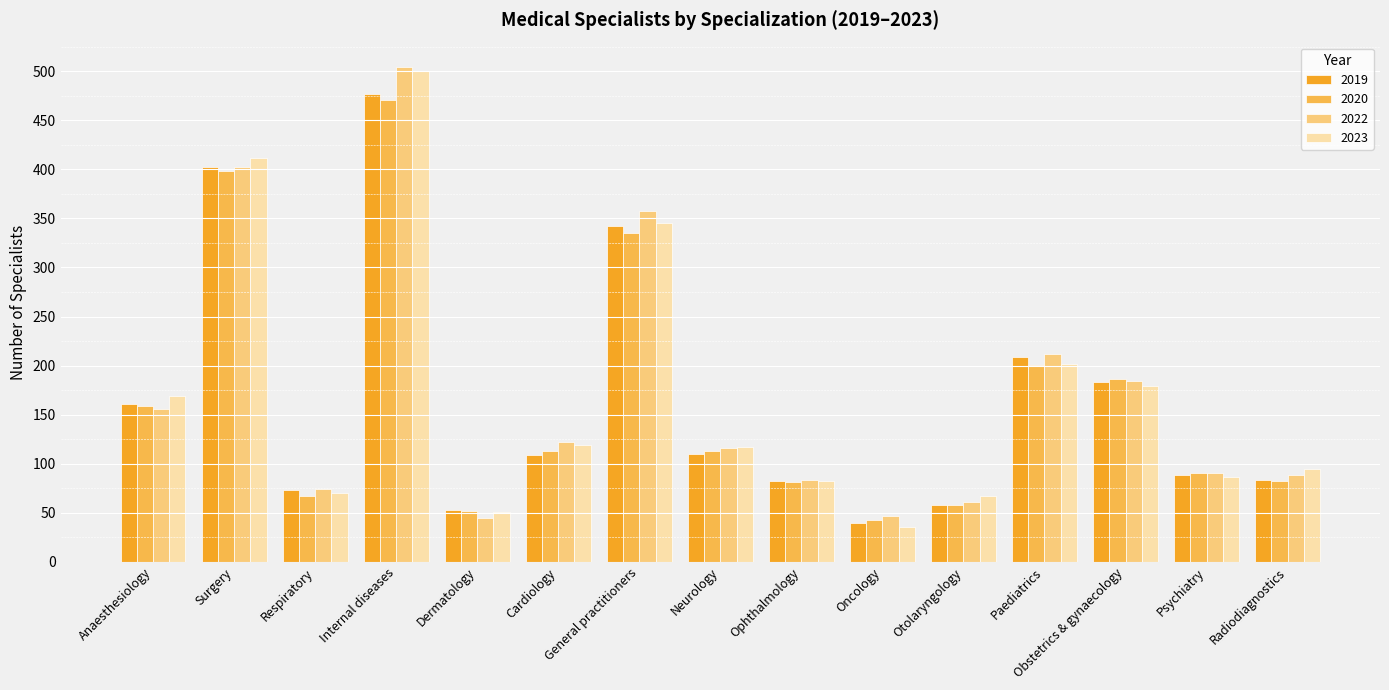

What is the maximum value shown in the chart?

504